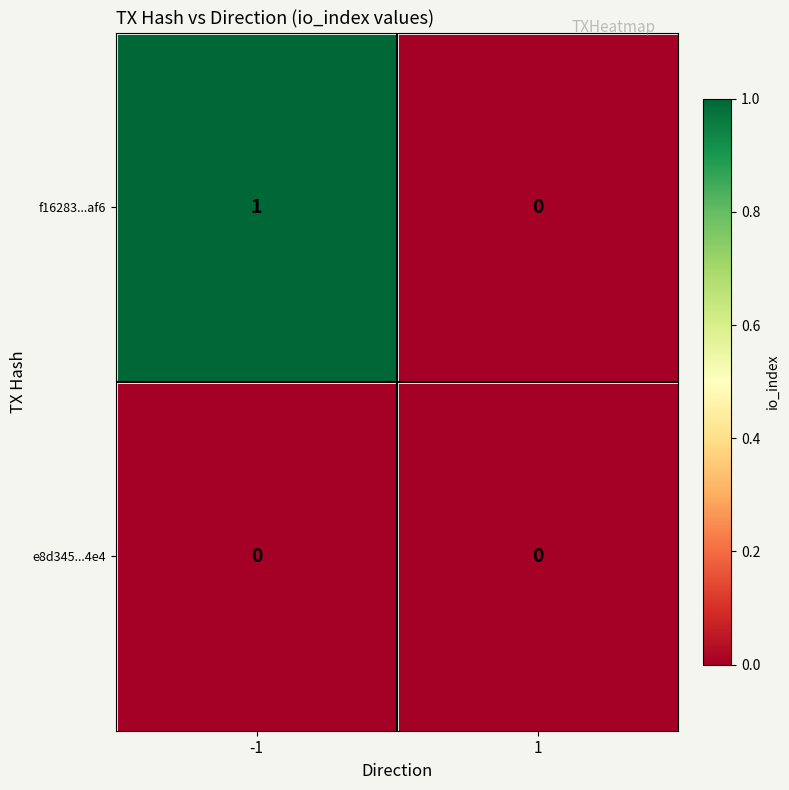

At -1, list the series in order from largest to smallest.

f16283...af6, e8d345...4e4